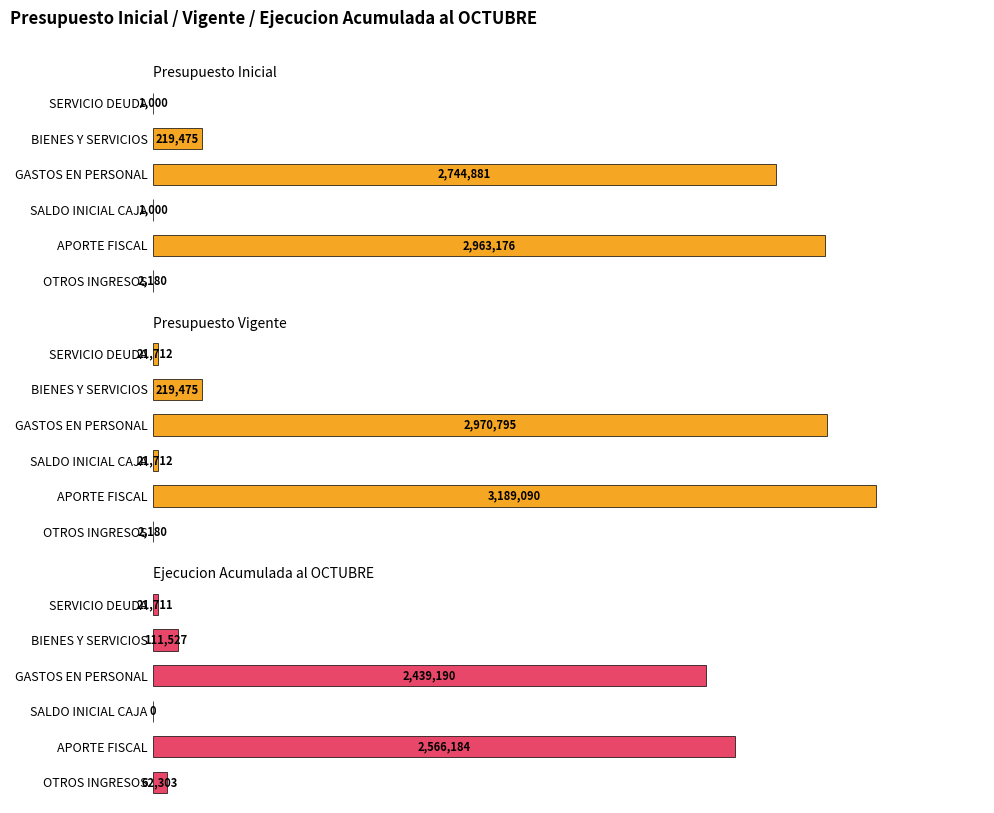

Which series has the largest total across all categories?

Presupuesto Vigente